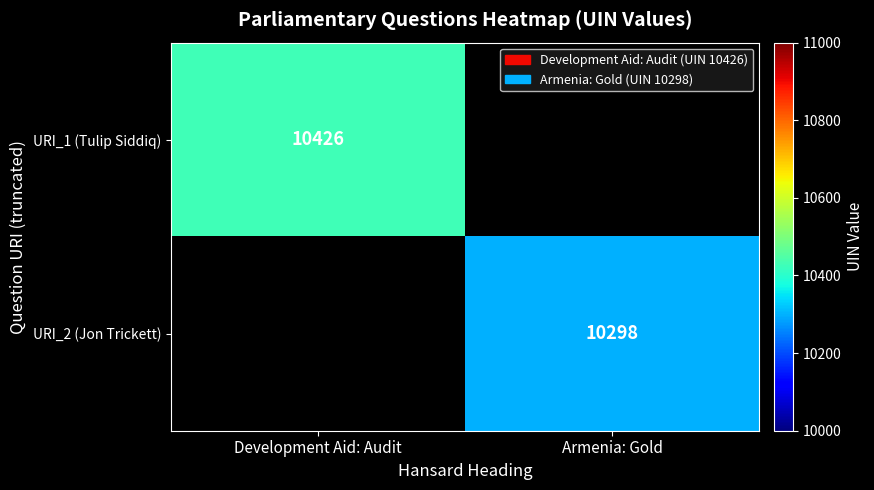

True or false: URI_1 (Tulip Siddiq) has a value of 10426 at Development Aid: Audit.

True